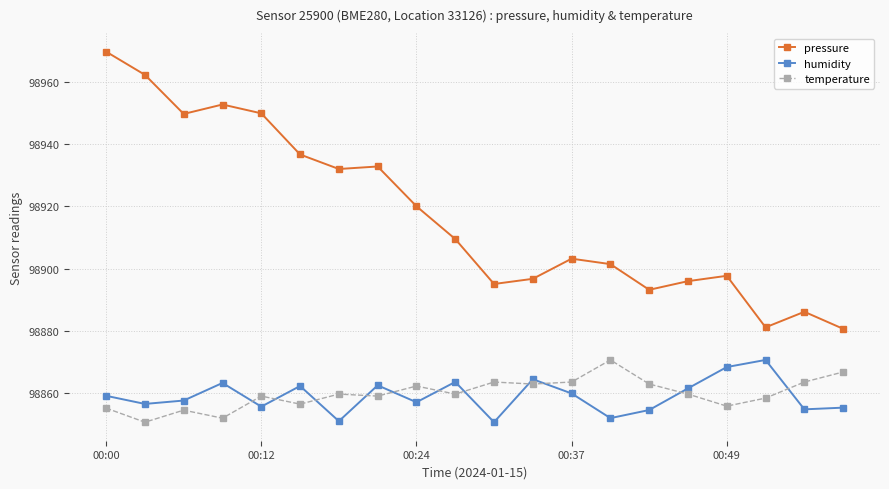

What is the value of the pressure point at the 20th from the left?

98880.7